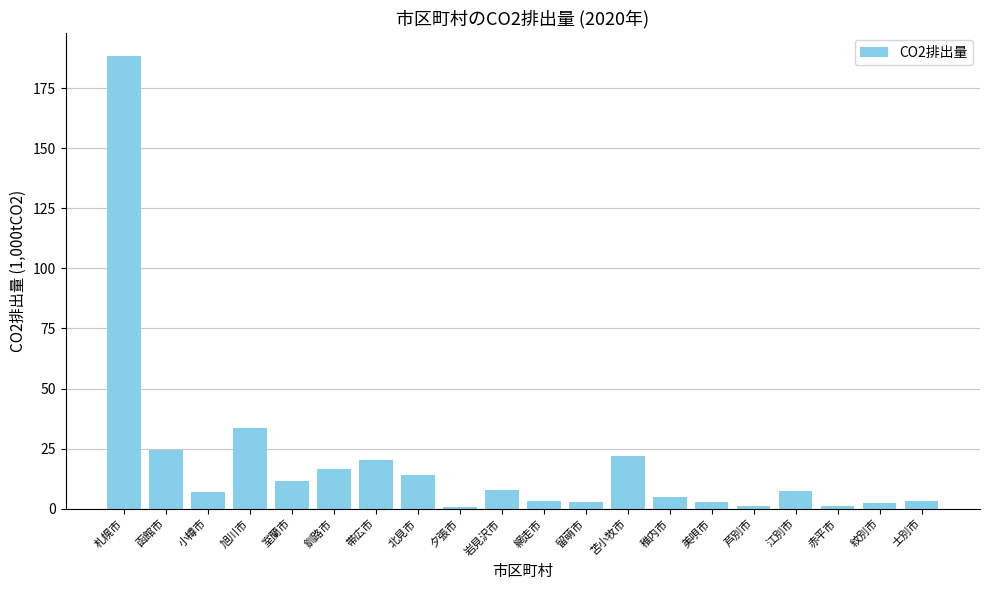

Does the chart contain stacked bars?

No